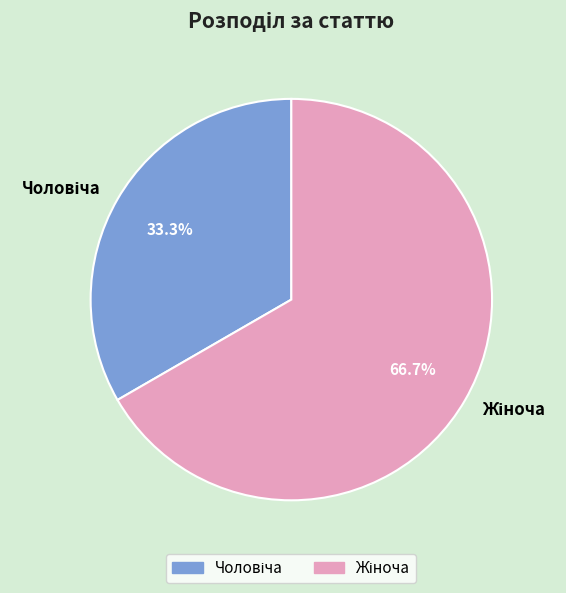

To the nearest percent, what is the average slice percentage?

50%